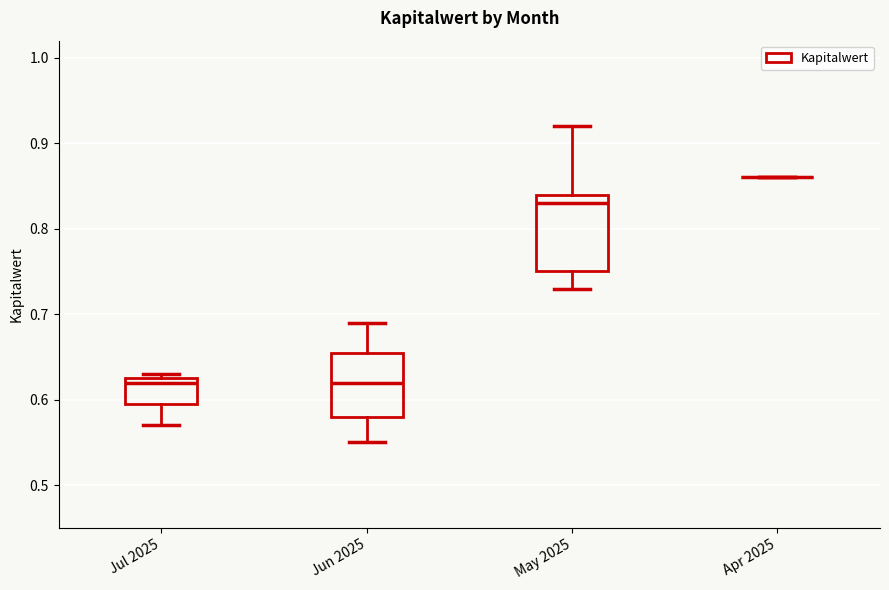

Which box is the tallest, from its lower edge to its upper edge?

May 2025